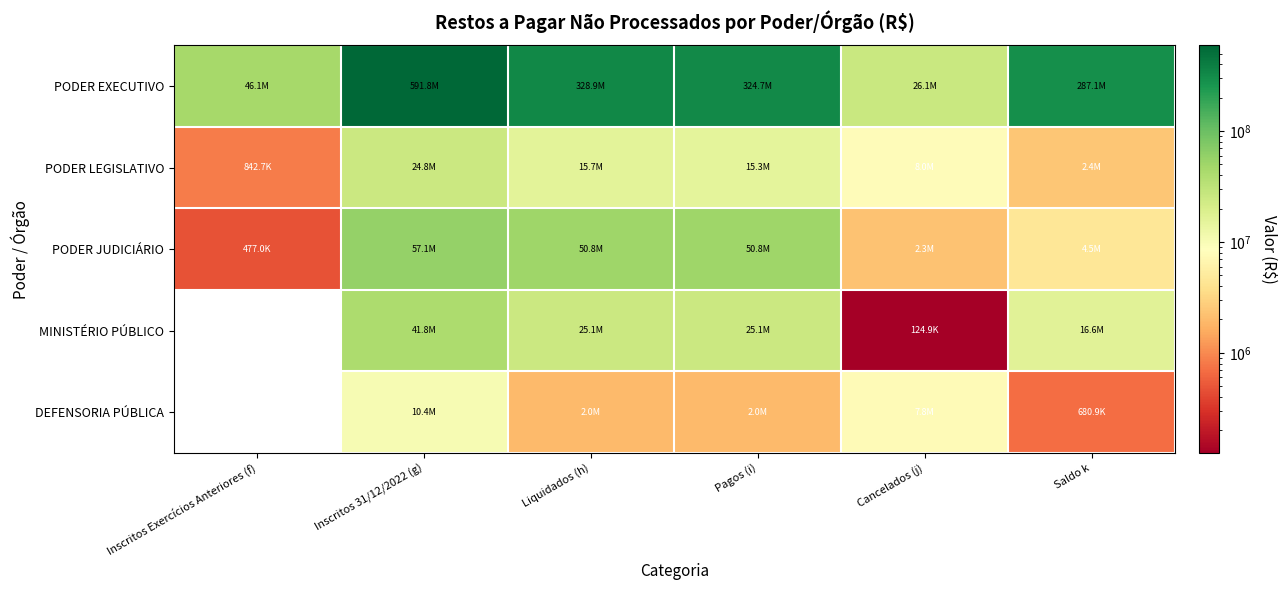

What is the greatest value displayed?

591806157.3